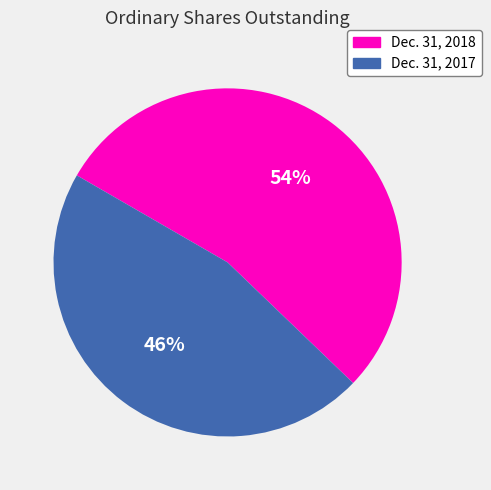

Do Dec. 31, 2018 and Dec. 31, 2017 together represent more than half of the pie?

Yes